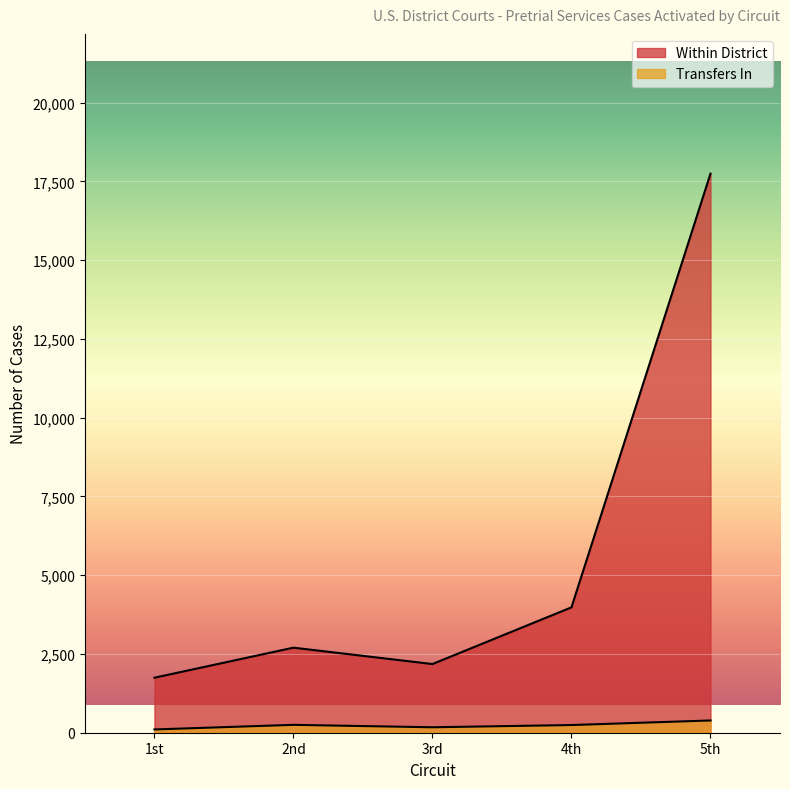

True or false: Within District and Transfers In intersect in this chart.

False